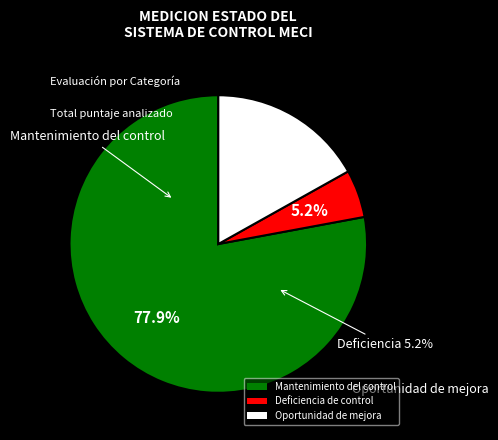

Which has a higher value, Mantenimiento del control or Deficiencia de control?

Mantenimiento del control